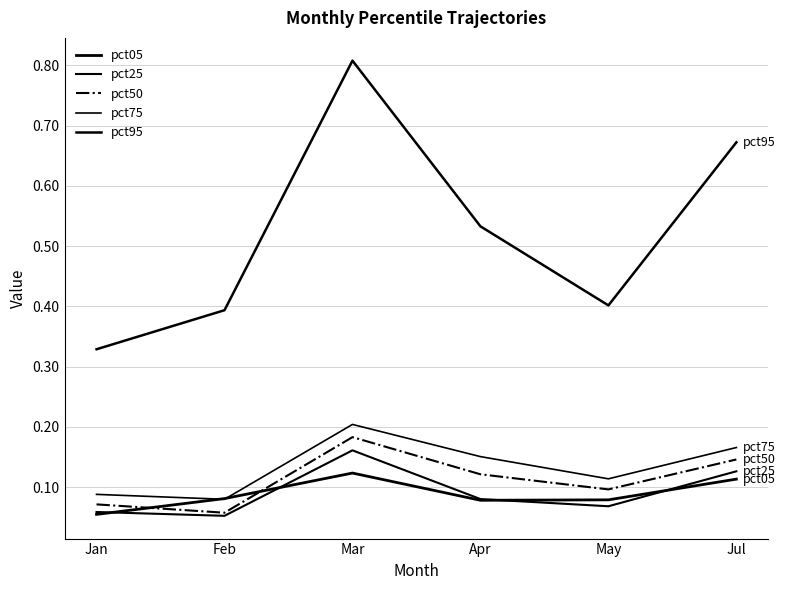

What is the average value of the pct75 series?

0.1